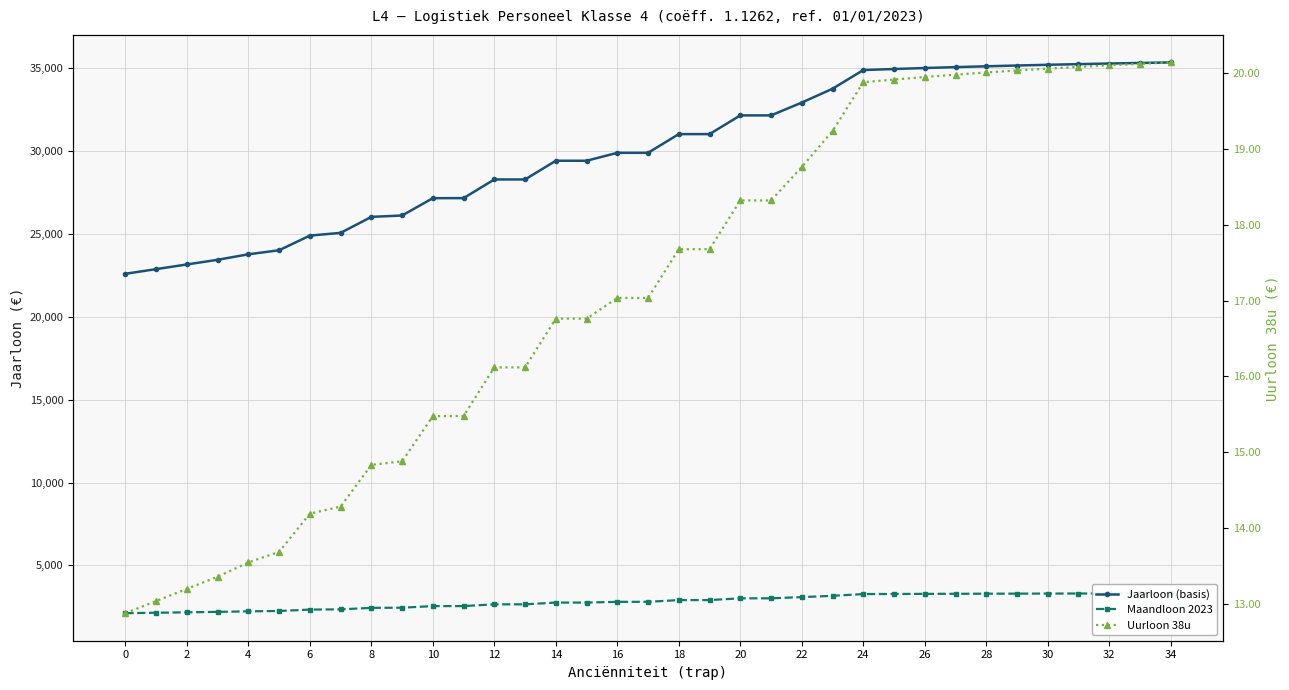

How many data points in Maandloon 2023 are above 2804?

19